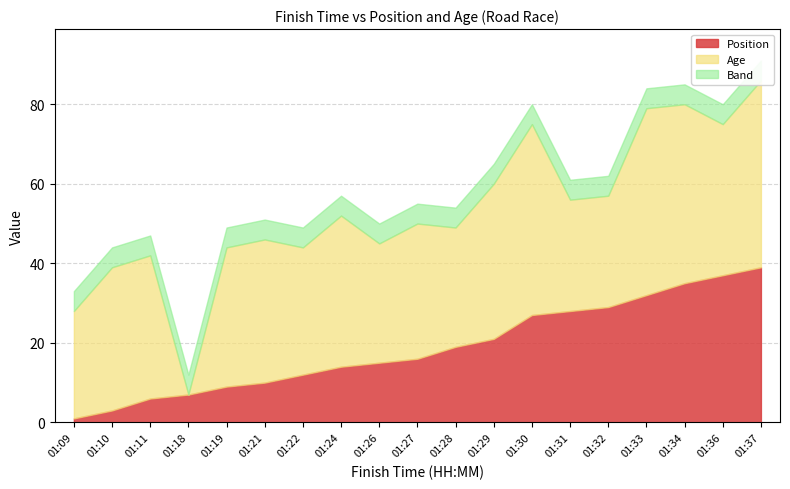

At which category is the sum across all series the highest?

01:37